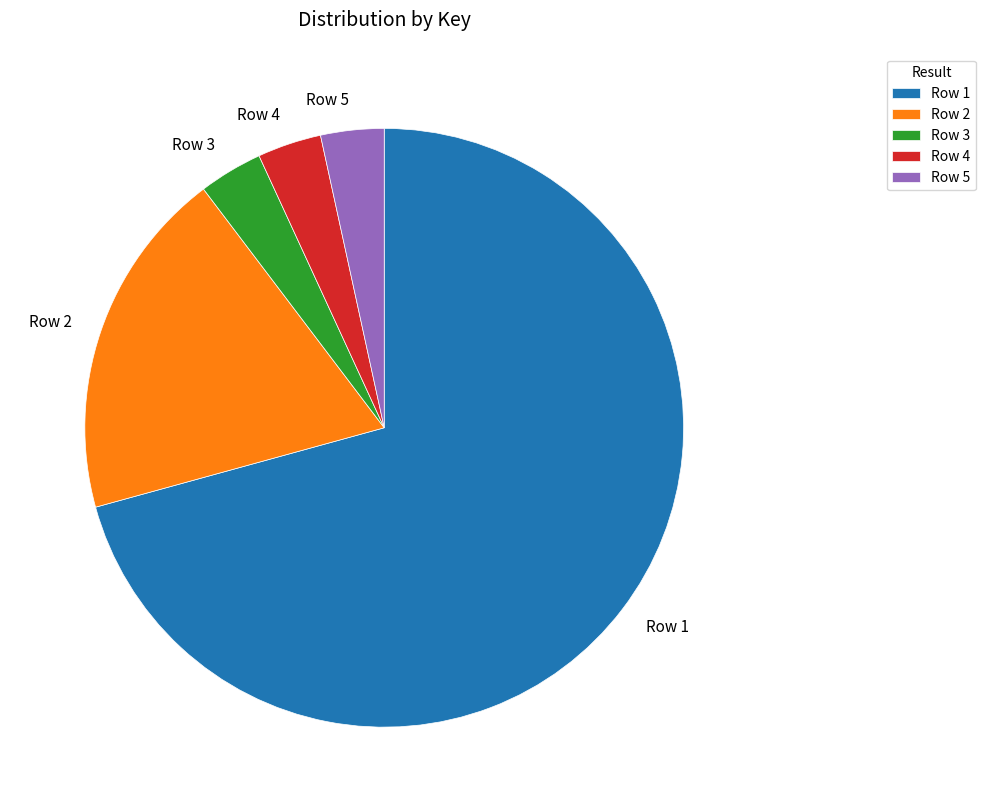

What is the largest slice in the pie chart?

Row 1